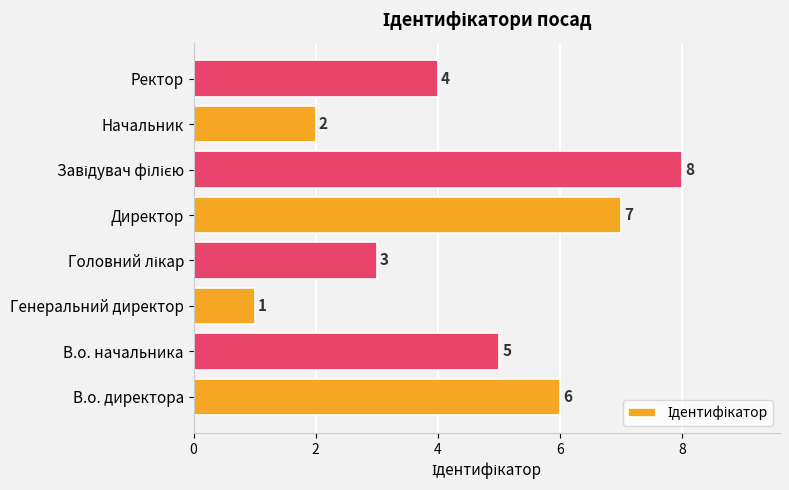

What is the difference between the values at В.о. директора and Начальник?

4